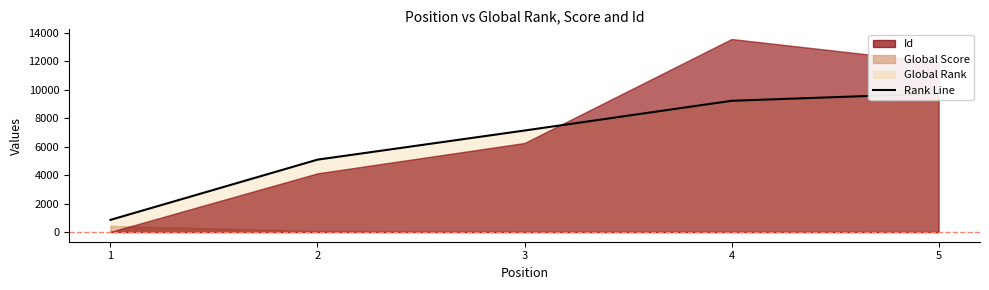

Between 4 and 1, which is larger?

4